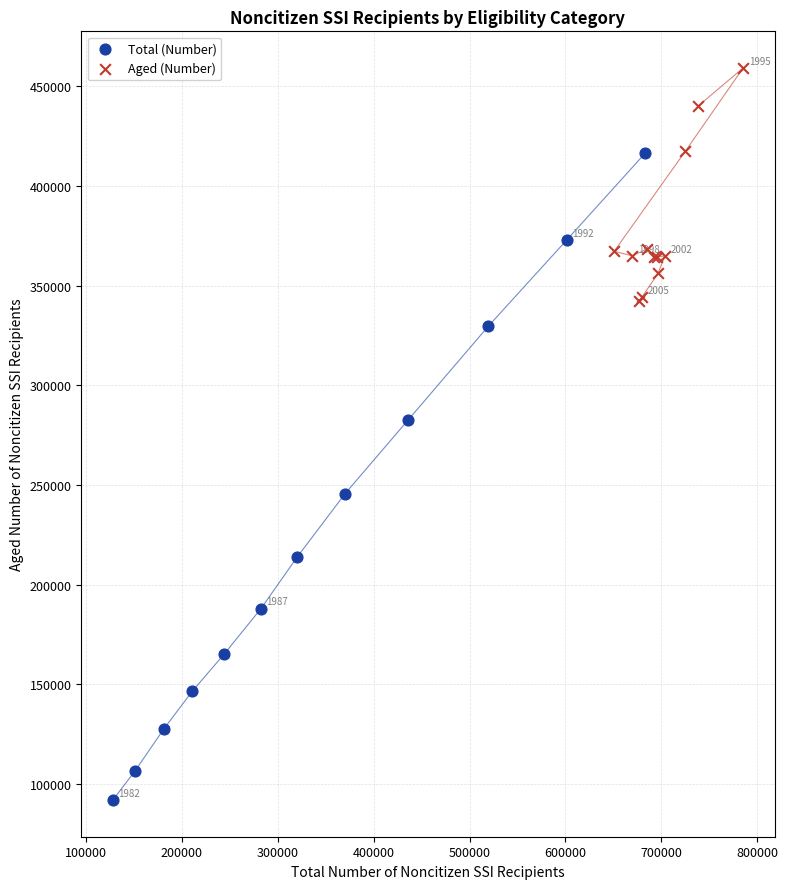

What are all the series names shown in the legend?

Total (Number), Aged (Number)